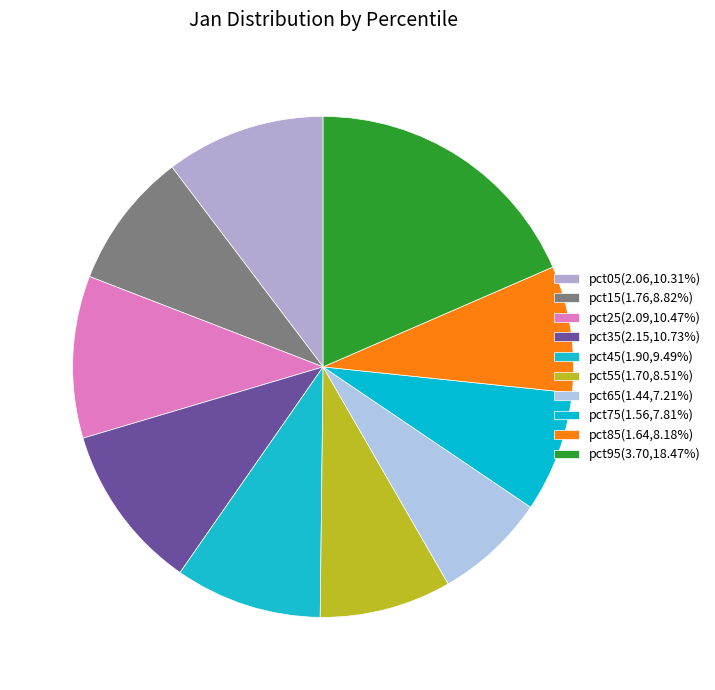

What is the ratio of the value at pct45 to the value at pct05?

0.9